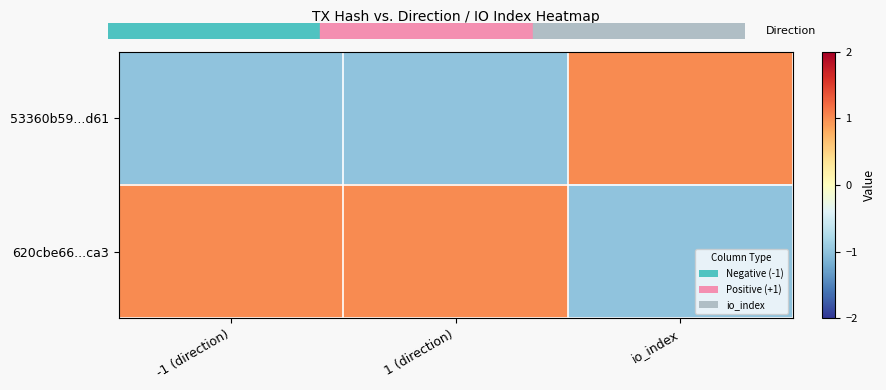

List the series in order of their overall mean, highest first.

620cbe66...ca3, 53360b59...d61